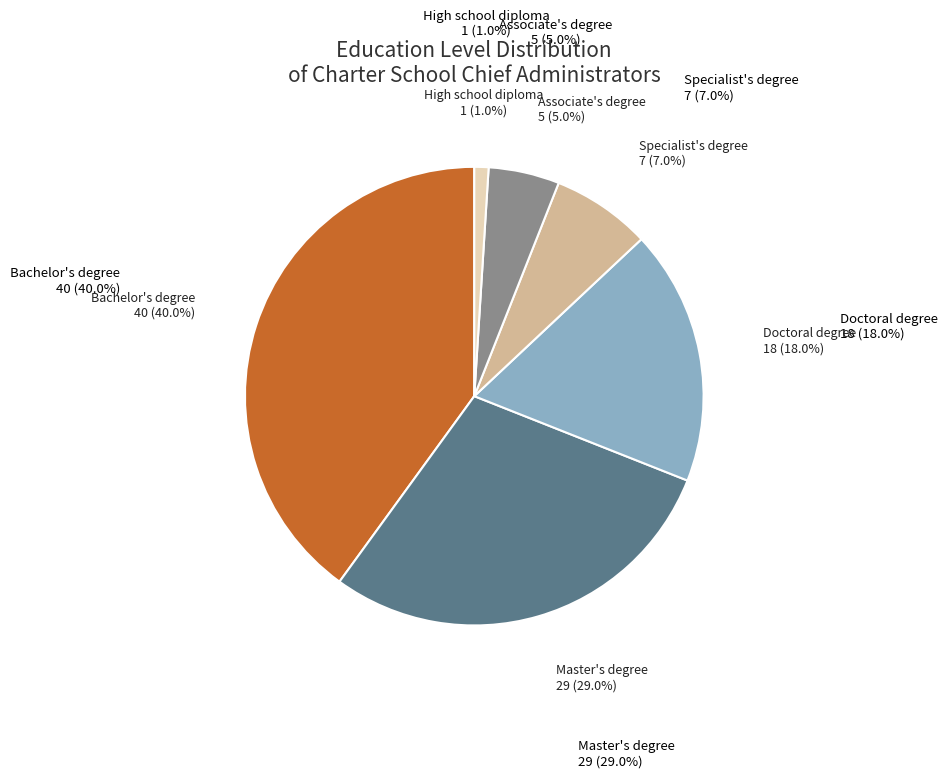

What is the change in value from Bachelor's degree to Master's degree?

-11